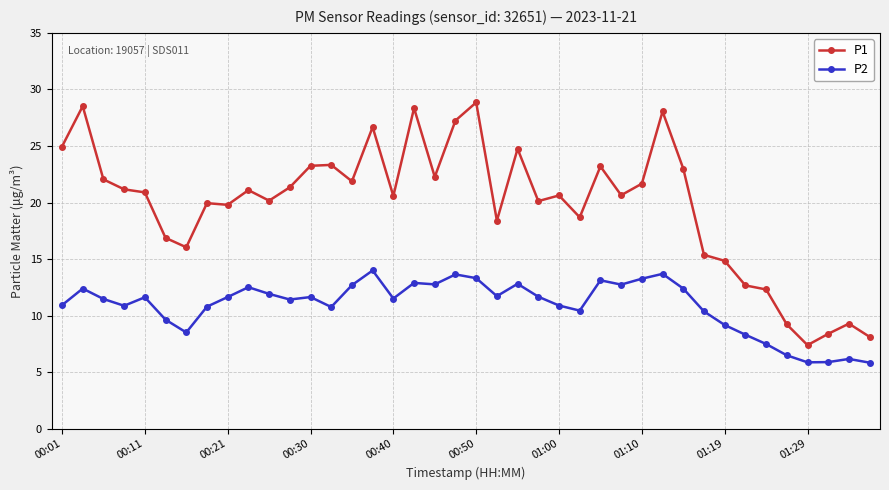

What is the lowest value of the P1 series?

7.4